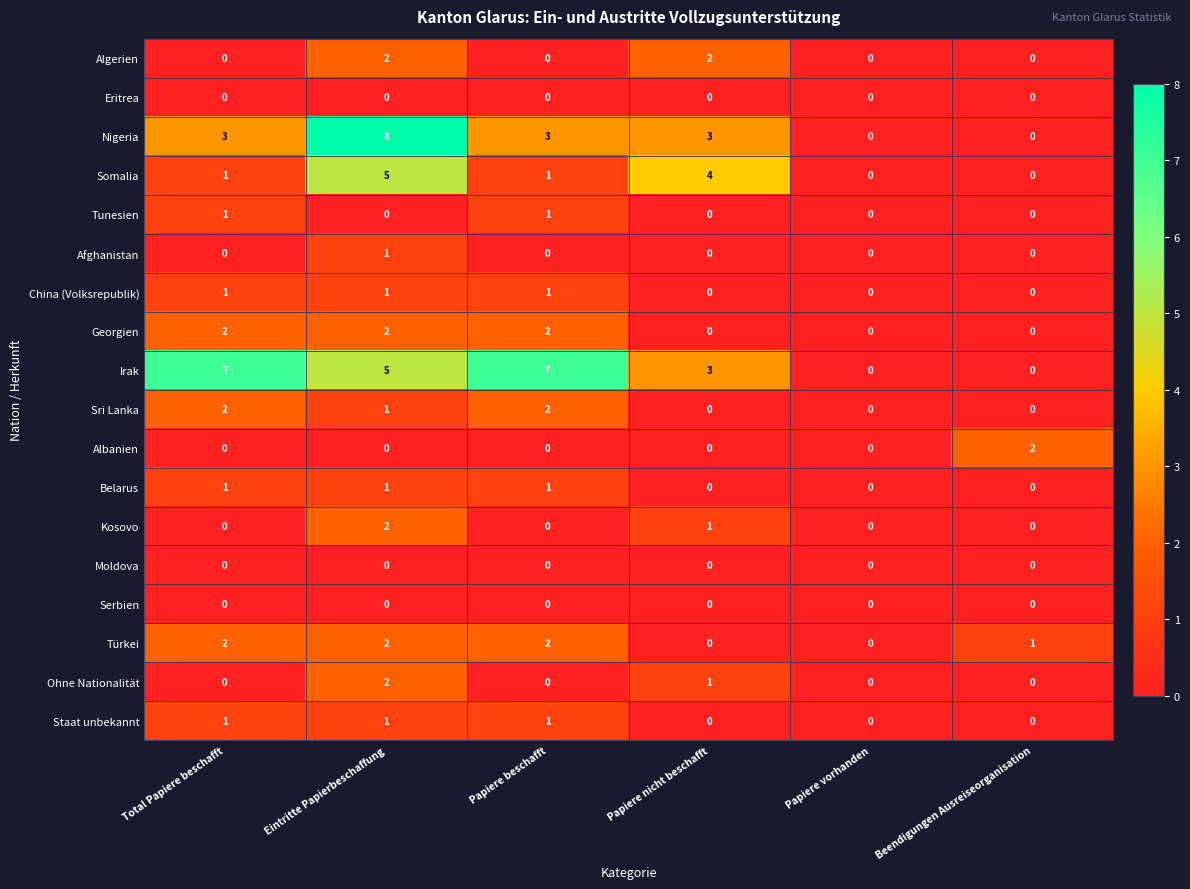

What is the difference between the maximum and second lowest values in the Somalia series?

5